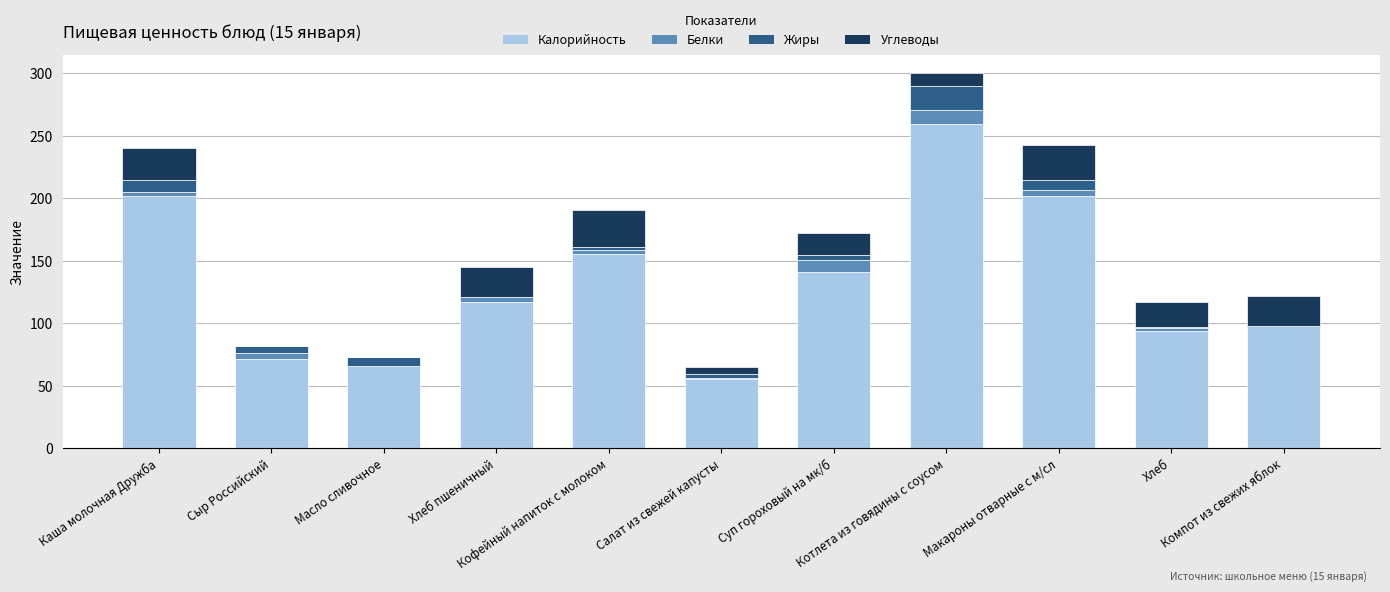

Where is Калорийность nearest to the value 157?

Кофейный напиток с молоком